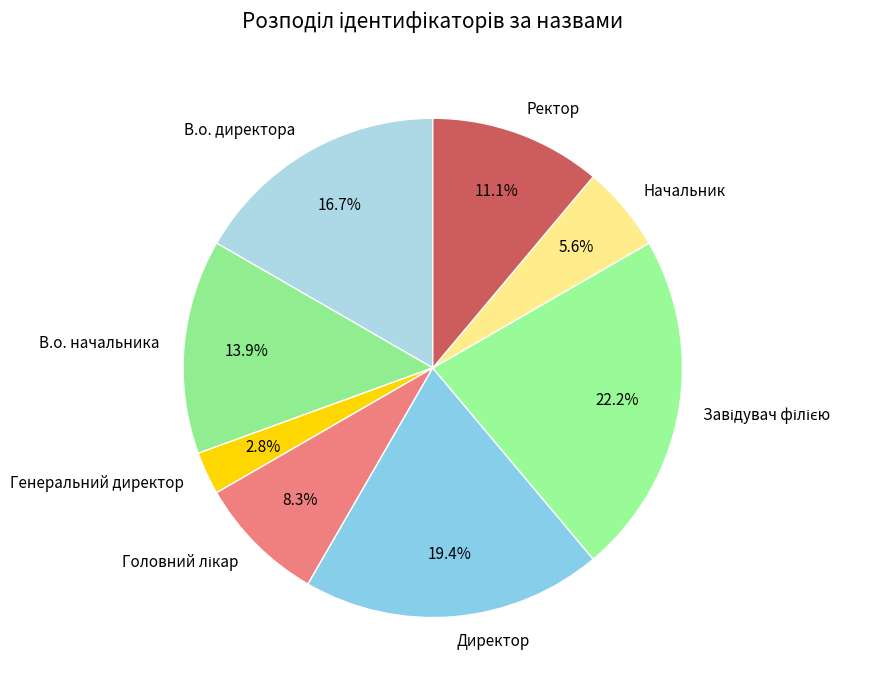

What percentage is the Директор slice, to the nearest percent?

19%